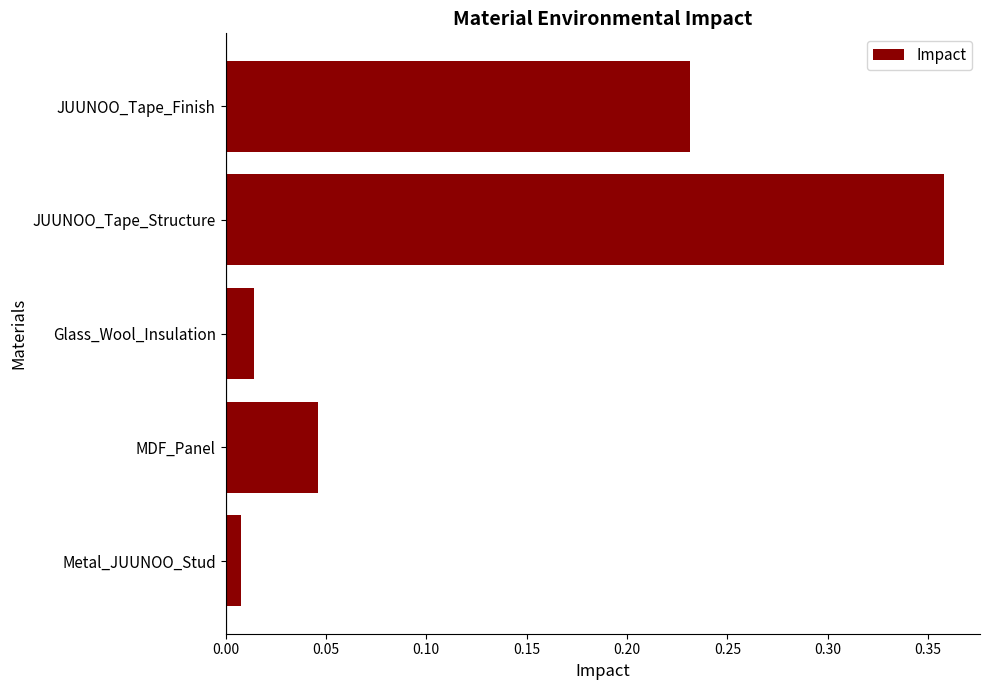

Between JUUNOO_Tape_Finish and MDF_Panel, which is larger?

JUUNOO_Tape_Finish